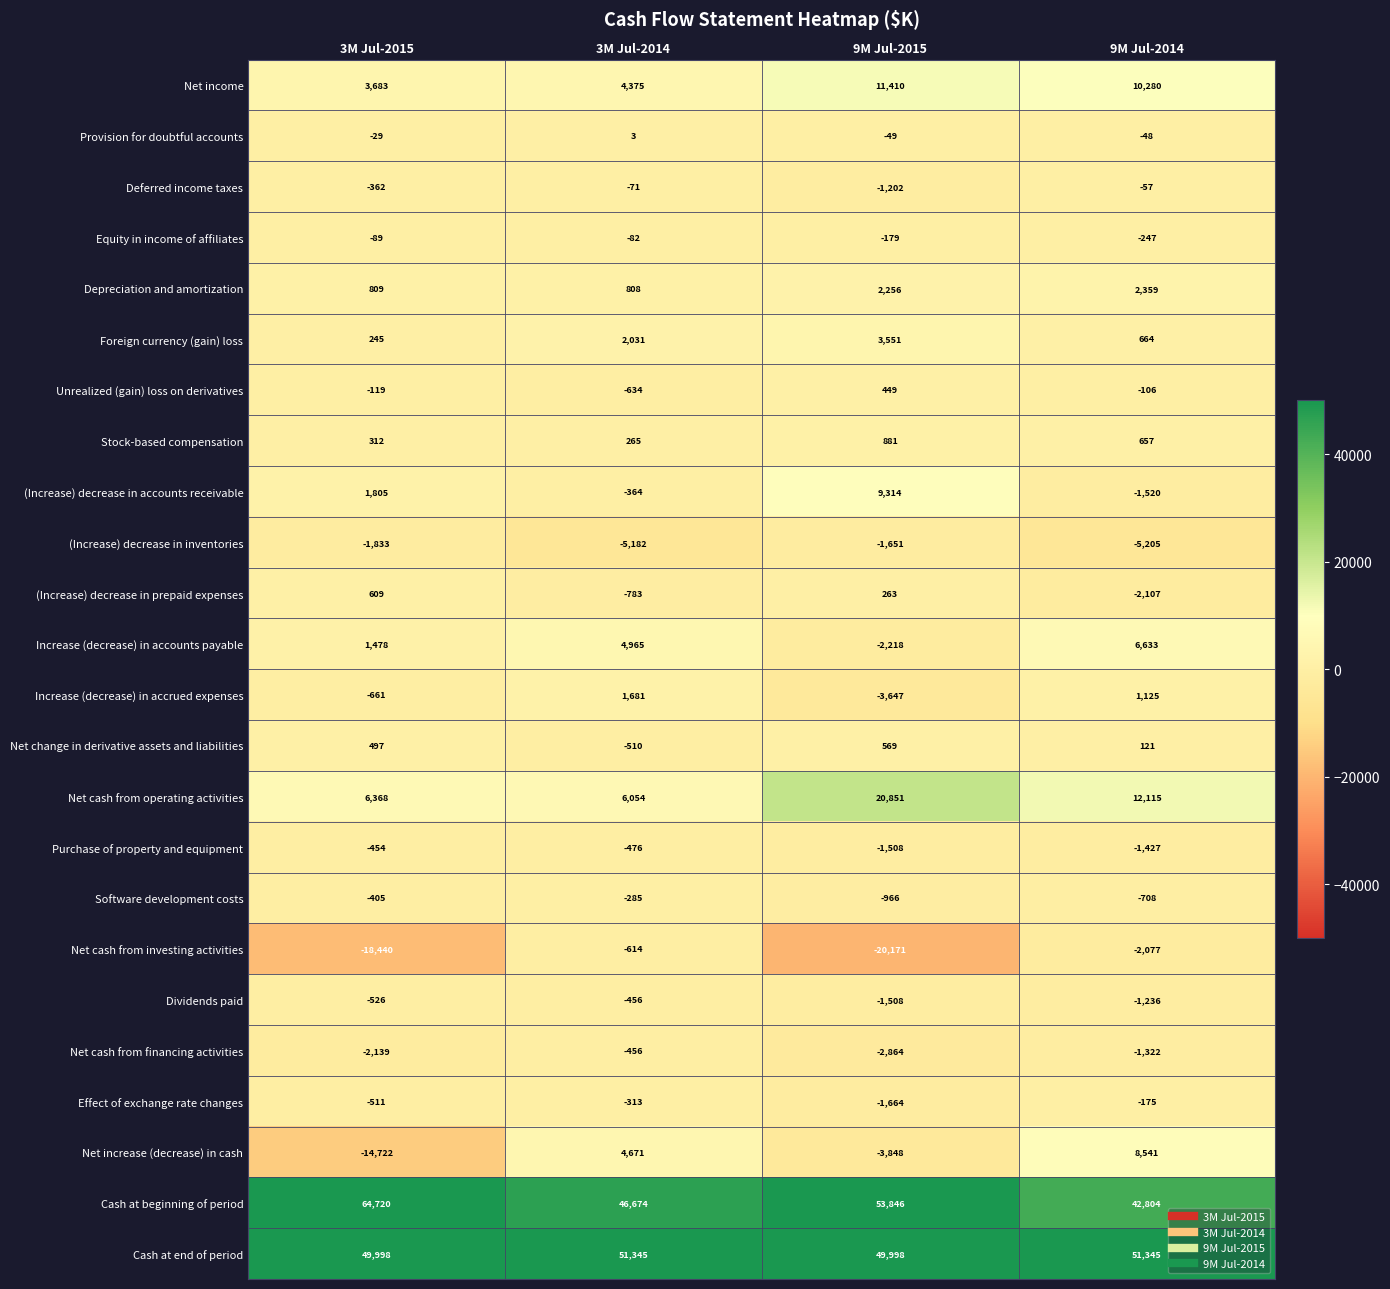

What is the total value across all series at 3M Jul-2014?

112646